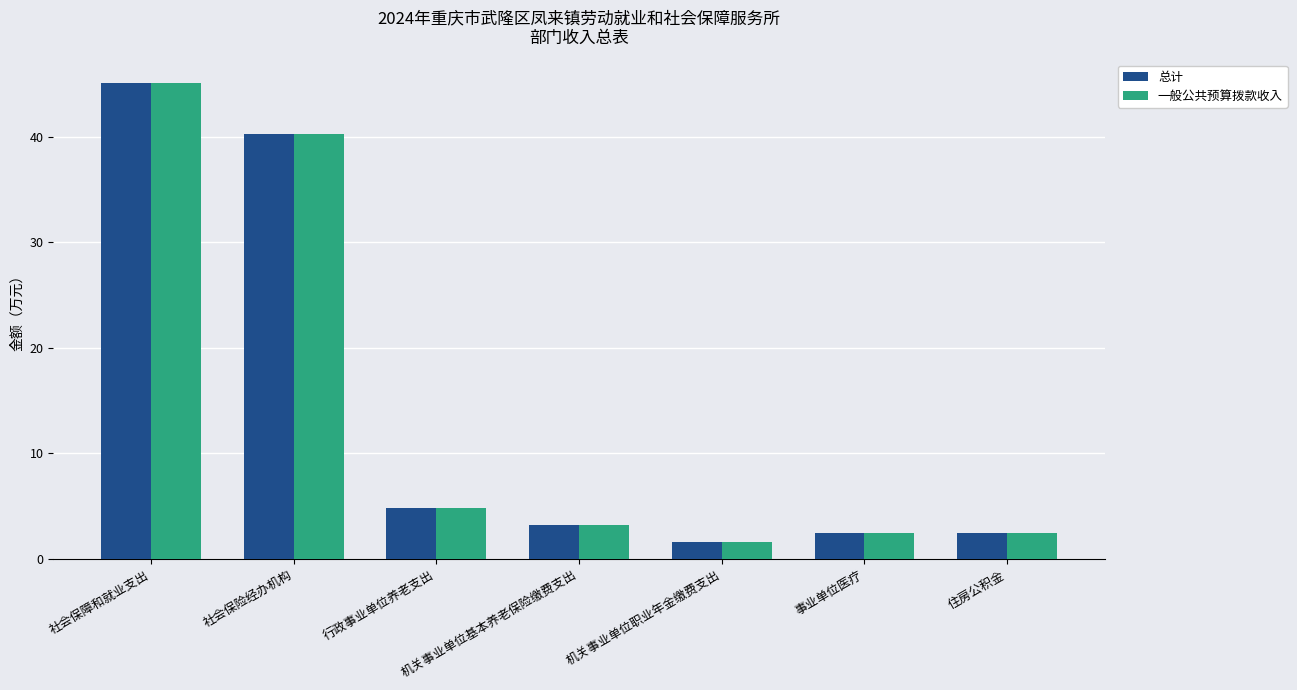

At which label does 一般公共预算拨款收入 reach its peak?

社会保障和就业支出